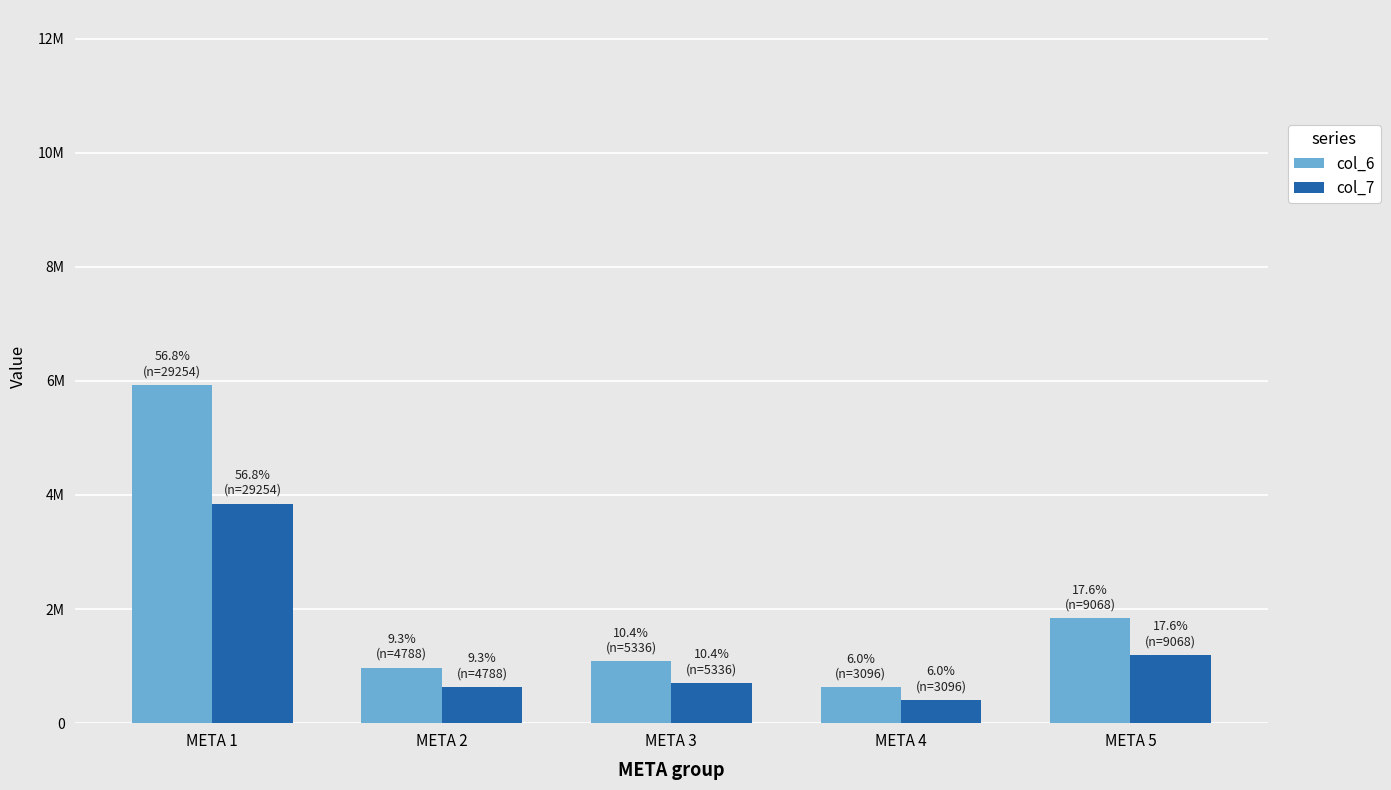

At META 3, list the series in order from smallest to largest.

col_7, col_6